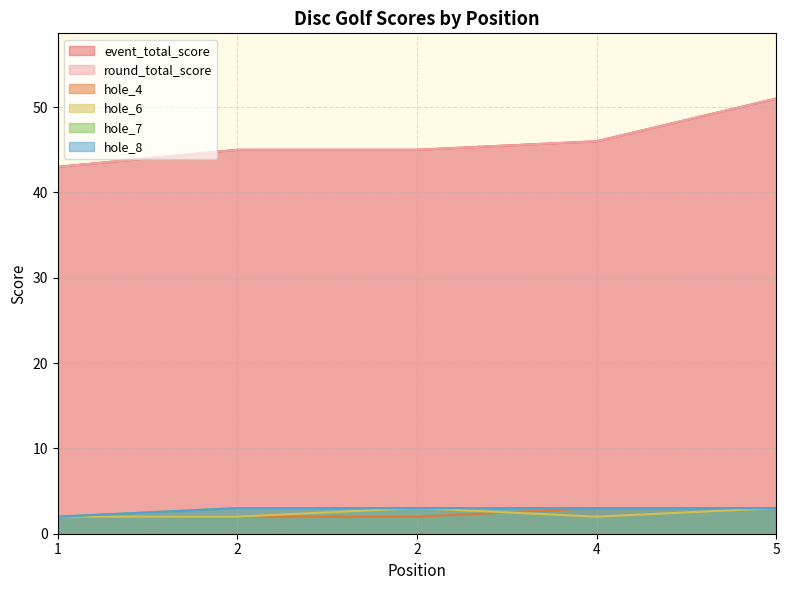

Which series has the widest spread of values?

event_total_score